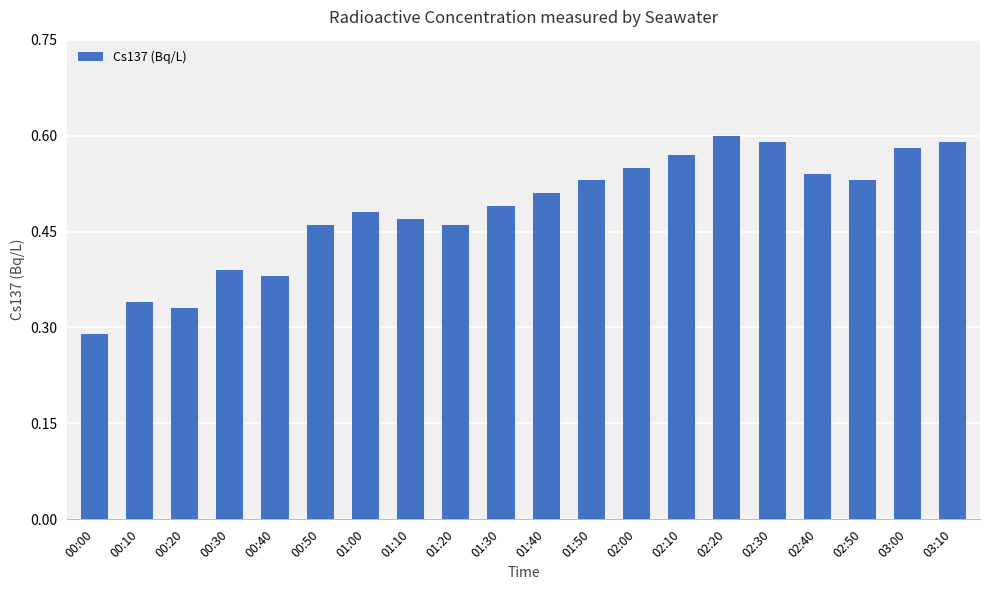

Where is the data nearest to the value 0?

00:00